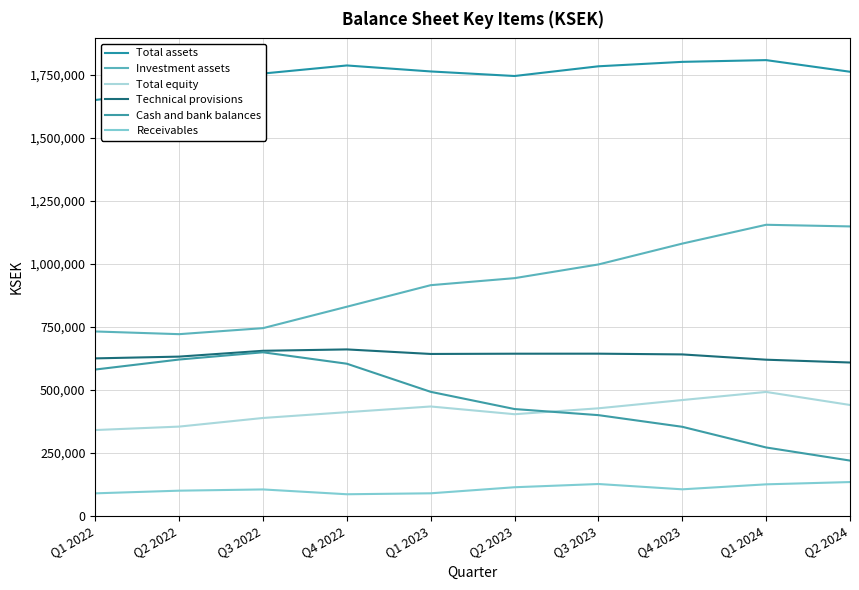

The value of Investment assets at Q4 2022 is 830149. True or false?

True